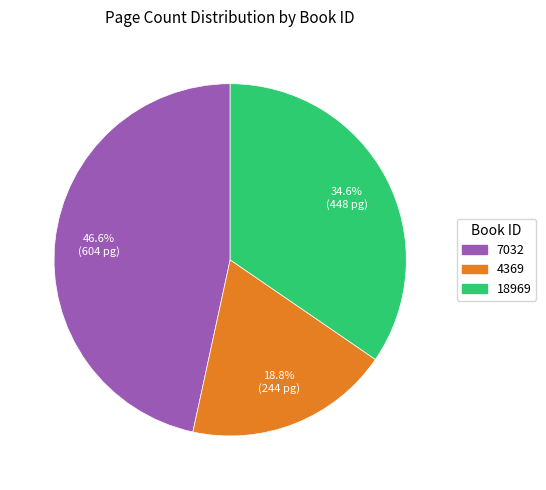

True or false: 4369 accounts for 19% of the total.

True